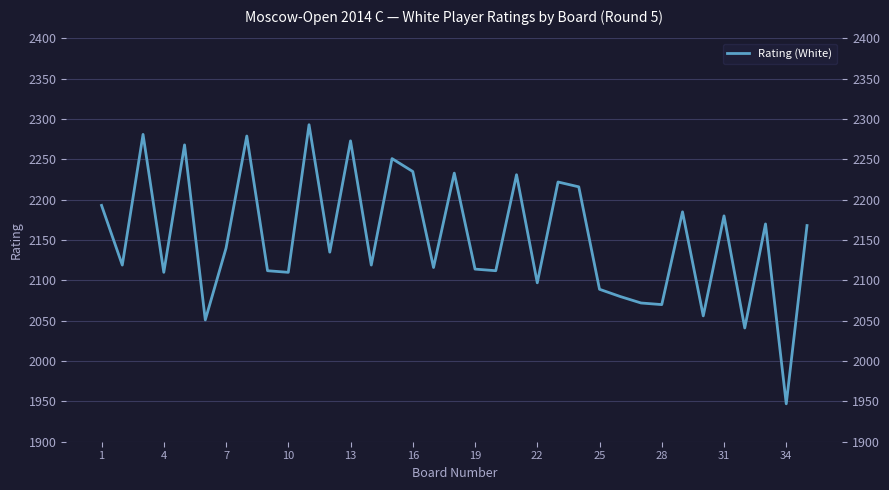

The chart shows a value of 1072 at 13. True or false?

False